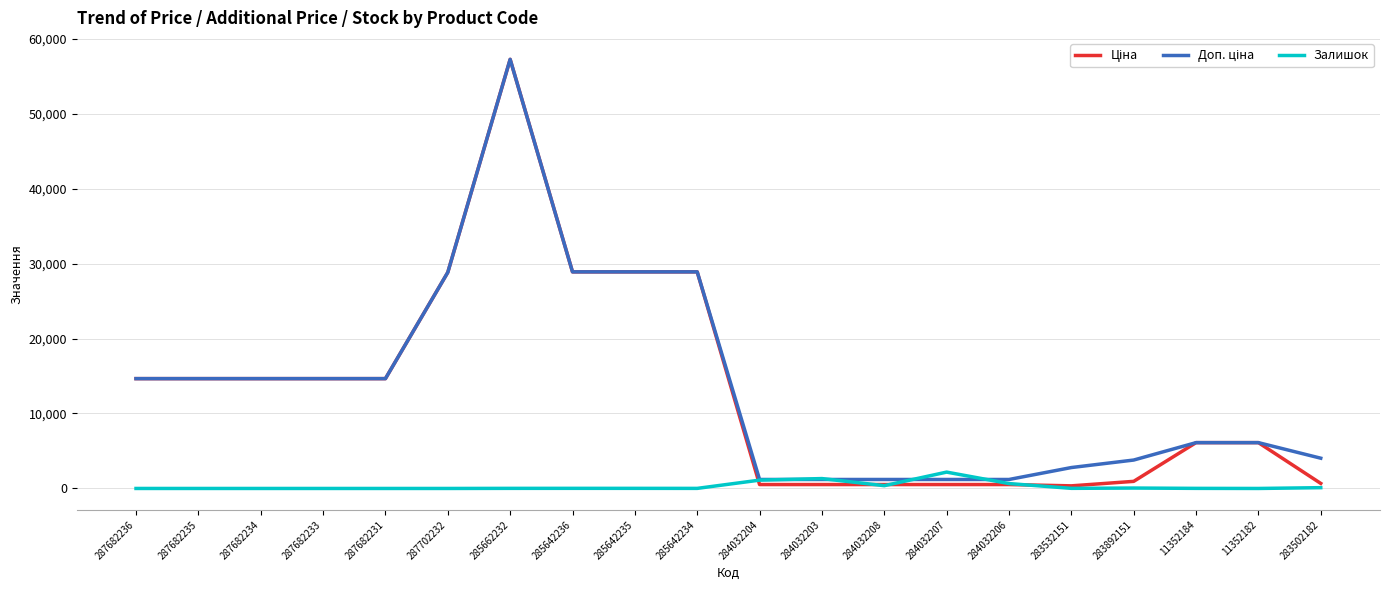

At which category does the chart reach its peak across all series?

285662232